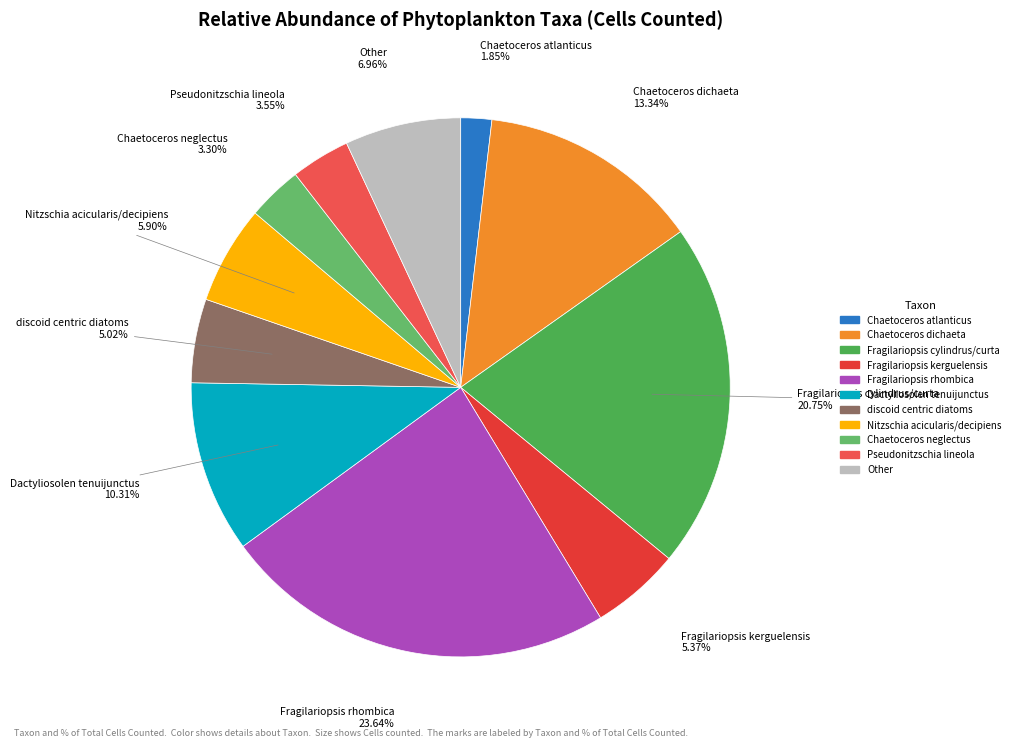

Does Chaetoceros atlanticus account for over 50% of the chart?

No